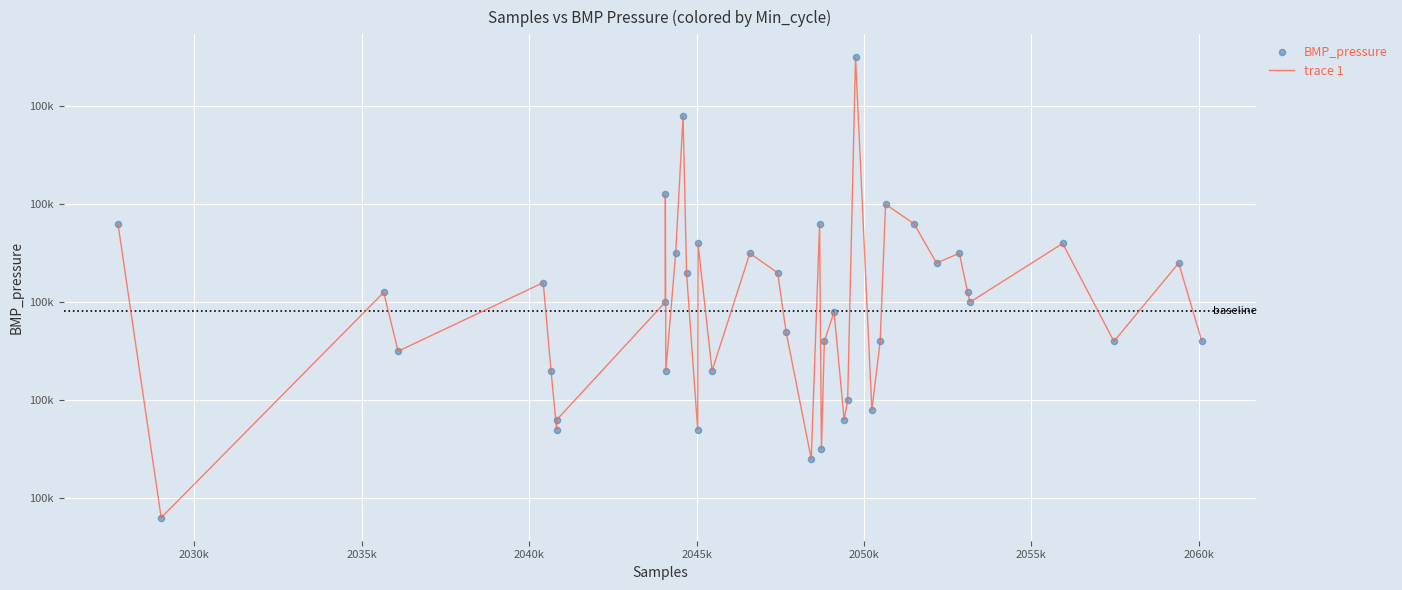

Is this an area chart (filled region under the line)?

No